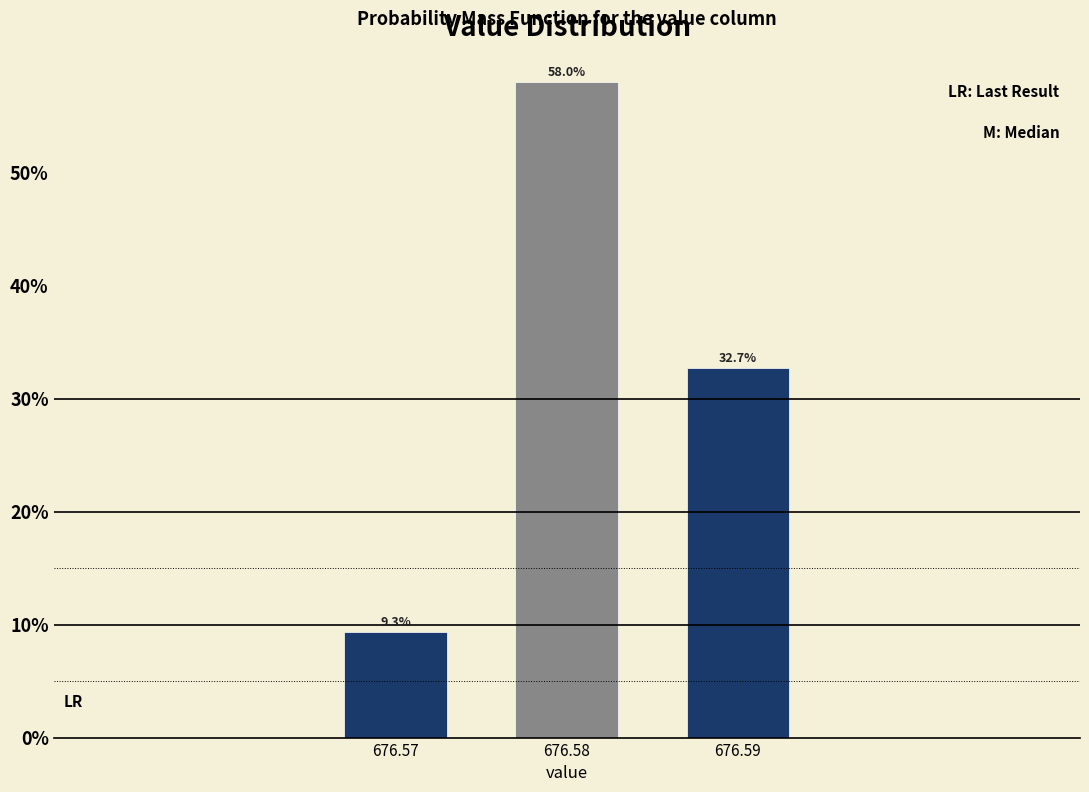

Reading right to left, extract all data points from this chart.

676.59=32.7	676.58=58.0	676.57=9.3